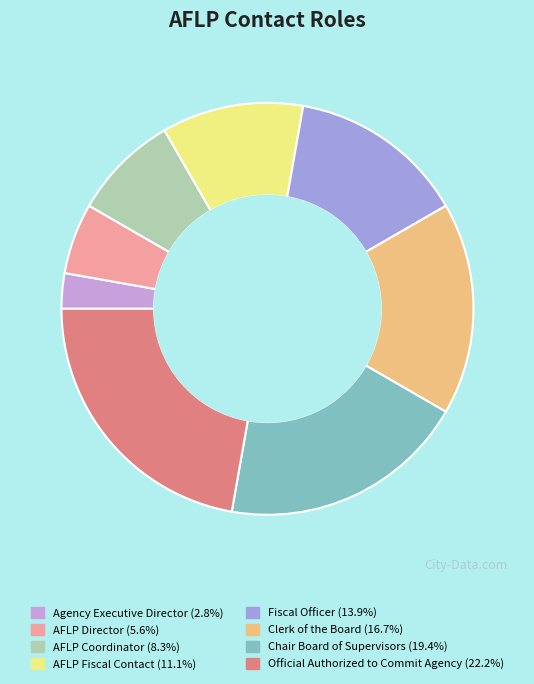

Which slice is the smallest?

Agency Executive Director